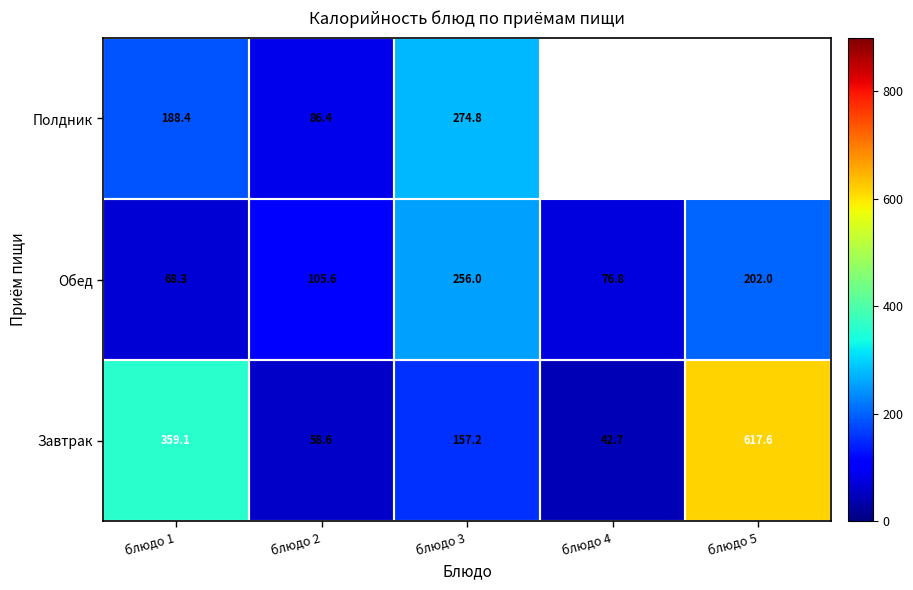

Rank the categories by Завтрак value from lowest to highest.

блюдо 4, блюдо 2, блюдо 3, блюдо 1, блюдо 5